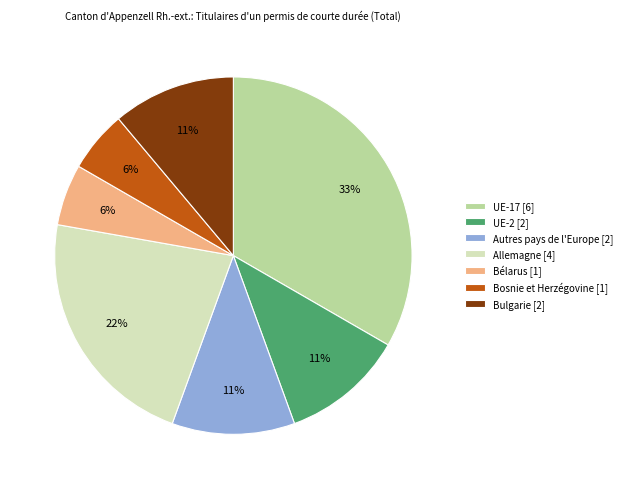

Is it true that UE-17 [6] is 24% of the pie?

False